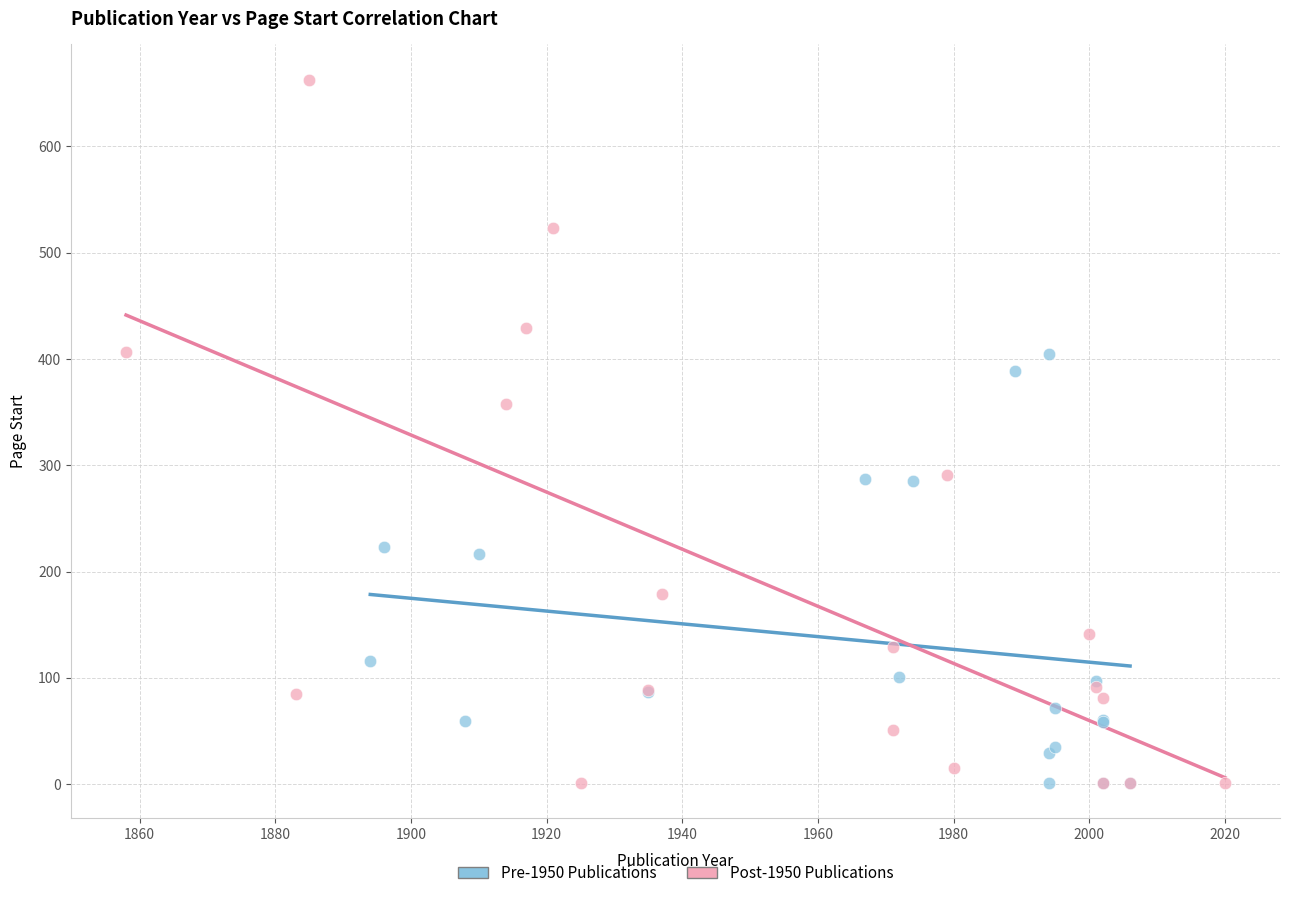

Which series contains the highest Y value?

Post-1950 Publications